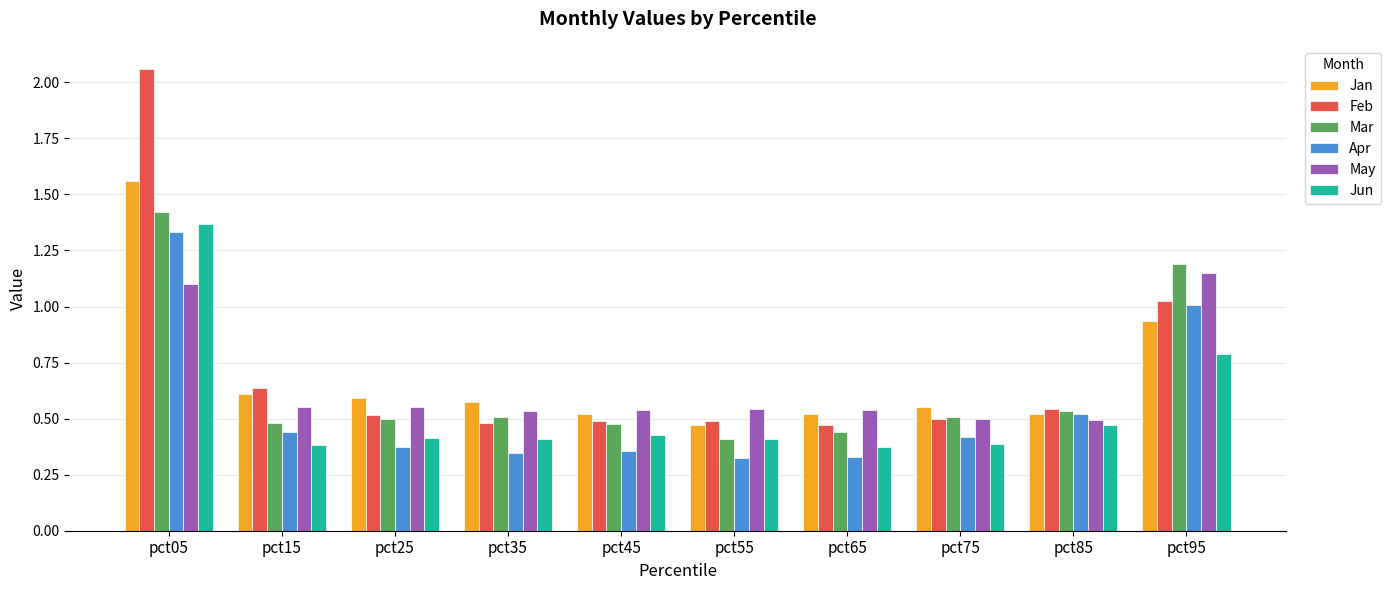

The Jun series shows 2.2 at pct05. True or false?

False